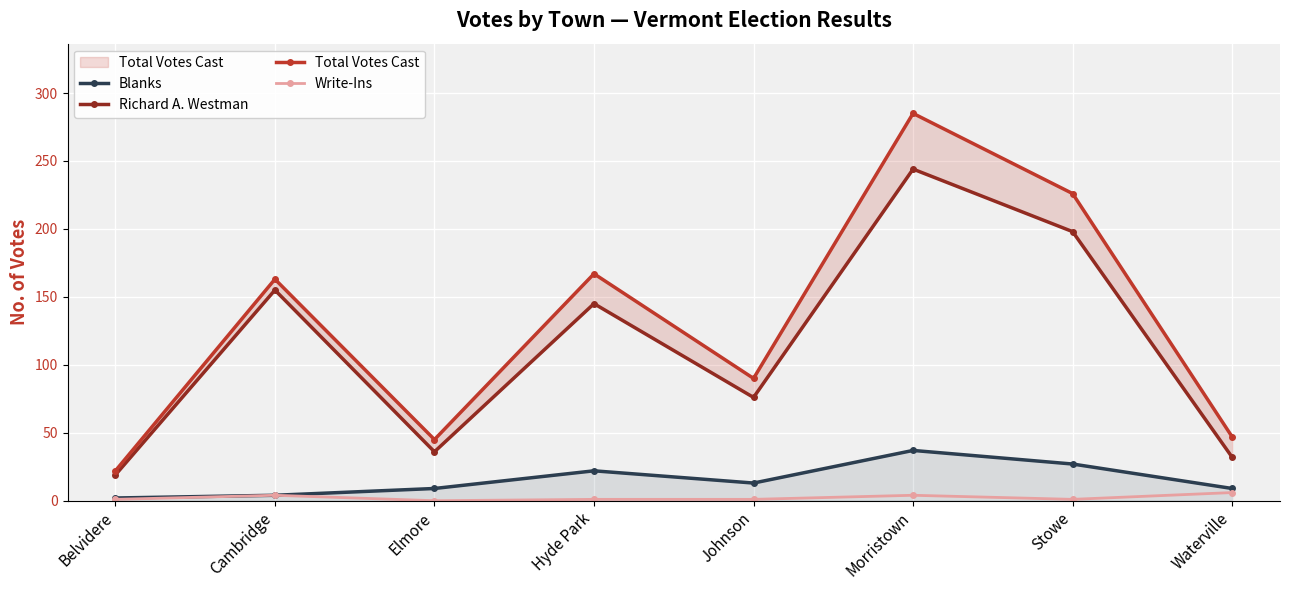

What is the minimum value for Total Votes Cast?

22